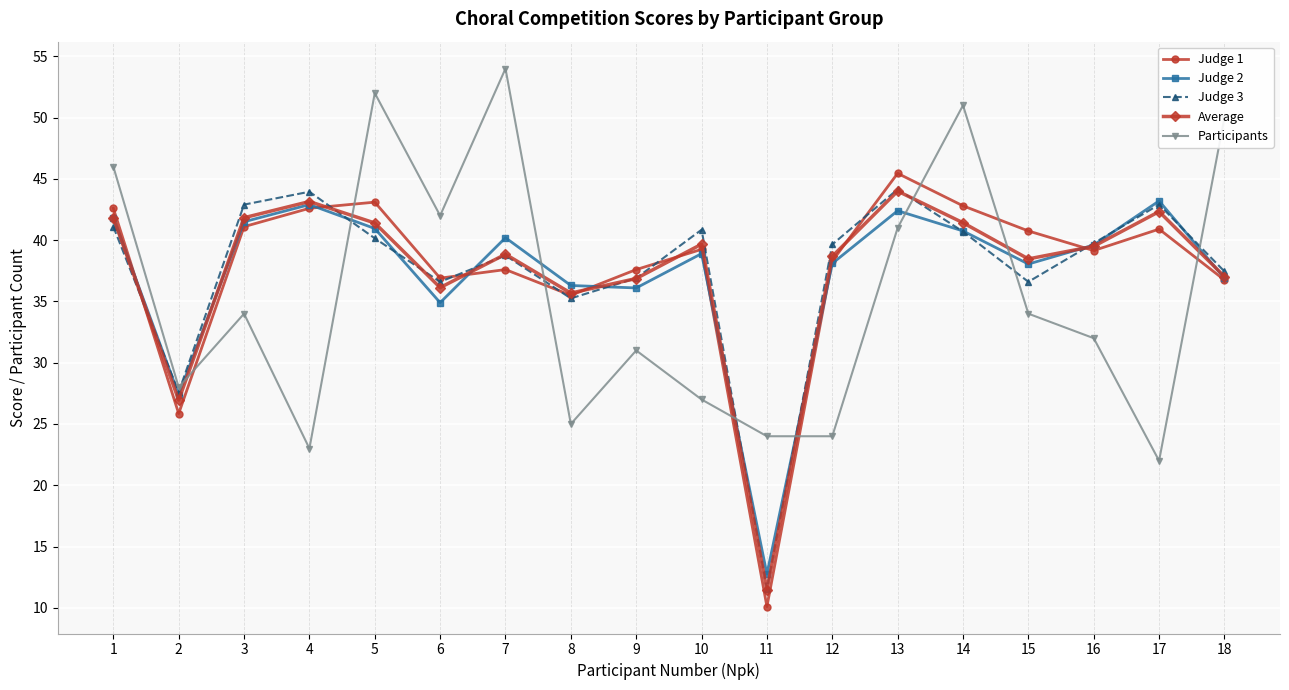

What is the total value across all series at 14?

216.7